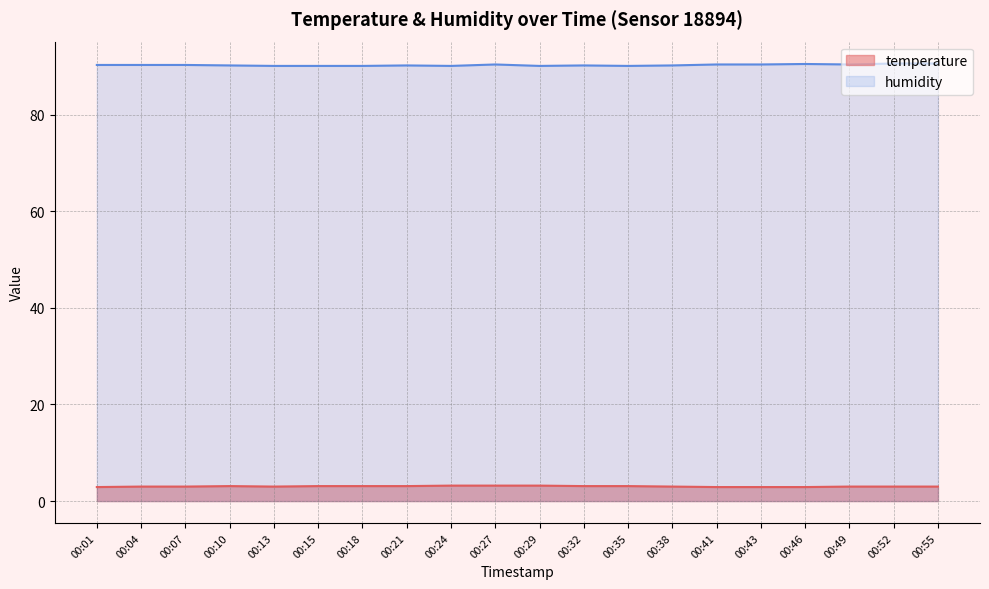

List the labels in order of humidity value, smallest first.

00:13, 00:15, 00:18, 00:24, 00:29, 00:35, 00:10, 00:21, 00:32, 00:38, 00:01, 00:04, 00:07, 00:27, 00:41, 00:43, 00:49, 00:46, 00:52, 00:55